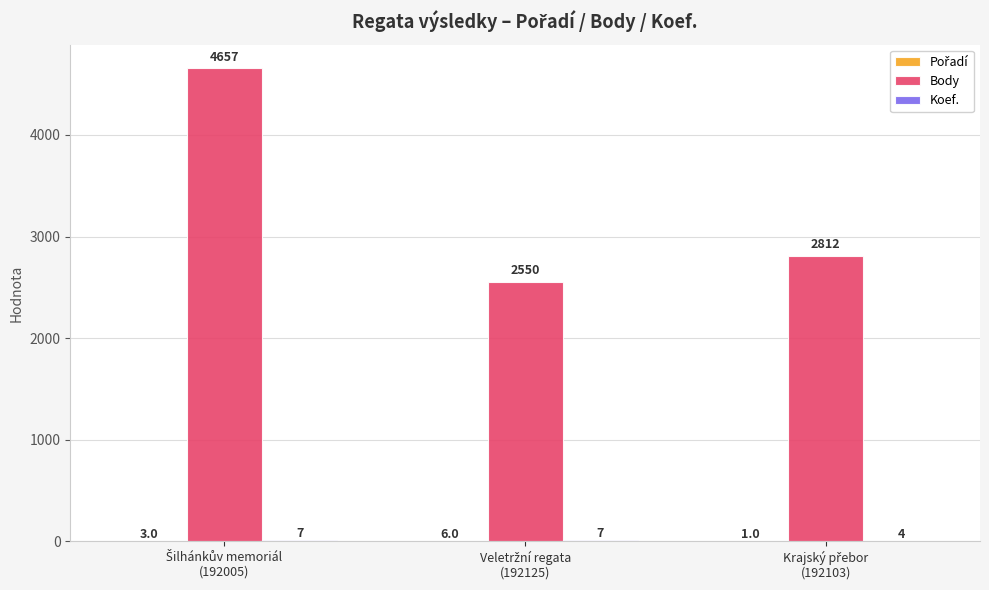

How many Body values are between 2550 and 4657?

3